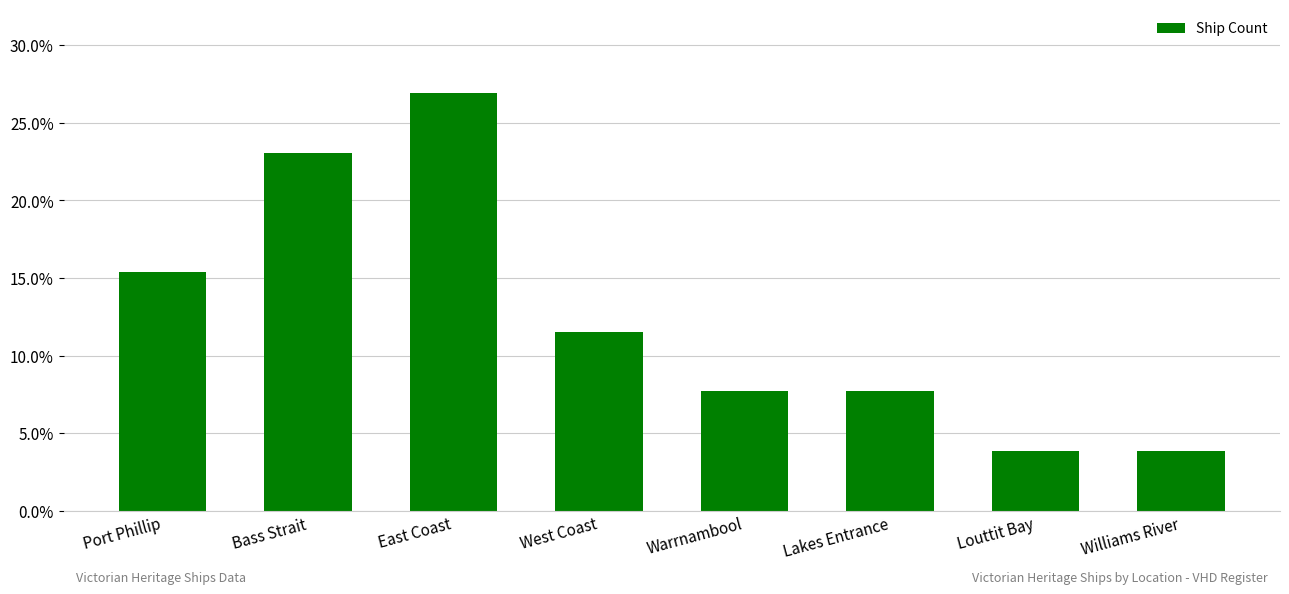

At which category does the chart reach its minimum across all series?

Louttit Bay